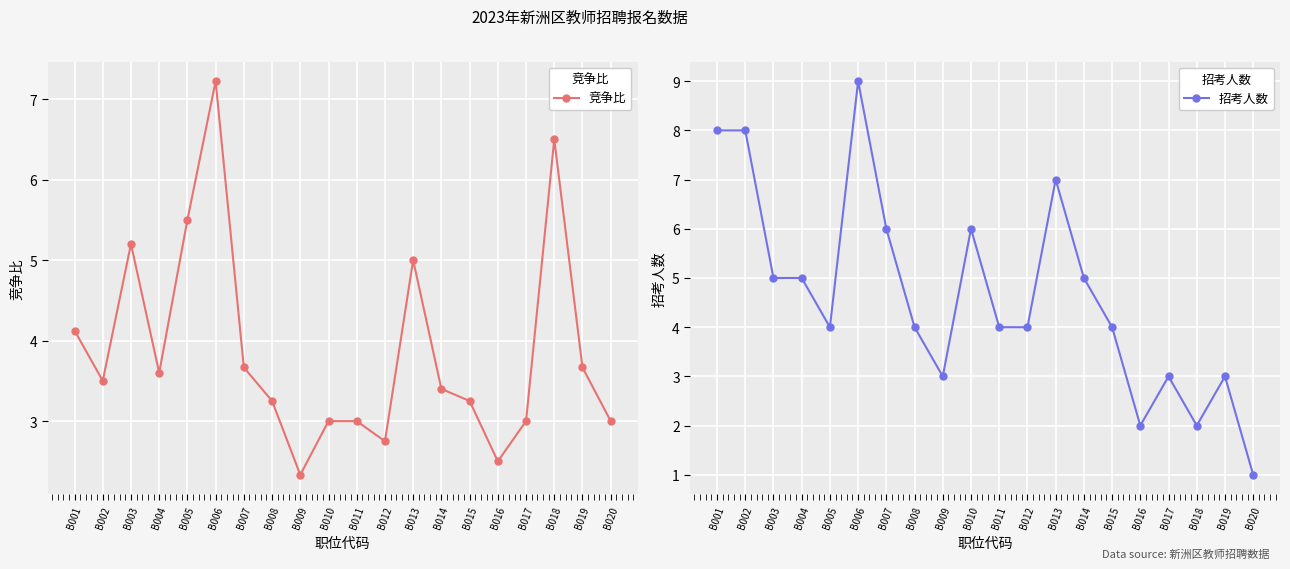

Reading left to right, extract all data points from this chart.

竞争比: B001=4.1	B002=3.5	B003=5.2	B004=3.6	B005=5.5	B006=7.2	B007=3.7	B008=3.2	B009=2.3	B010=3.0	B011=3.0	B012=2.8	B013=5.0	B014=3.4	B015=3.2	B016=2.5	B017=3.0	B018=6.5	B019=3.7	B020=3.0
招考人数: B001=8.0	B002=8.0	B003=5.0	B004=5.0	B005=4.0	B006=9.0	B007=6.0	B008=4.0	B009=3.0	B010=6.0	B011=4.0	B012=4.0	B013=7.0	B014=5.0	B015=4.0	B016=2.0	B017=3.0	B018=2.0	B019=3.0	B020=1.0